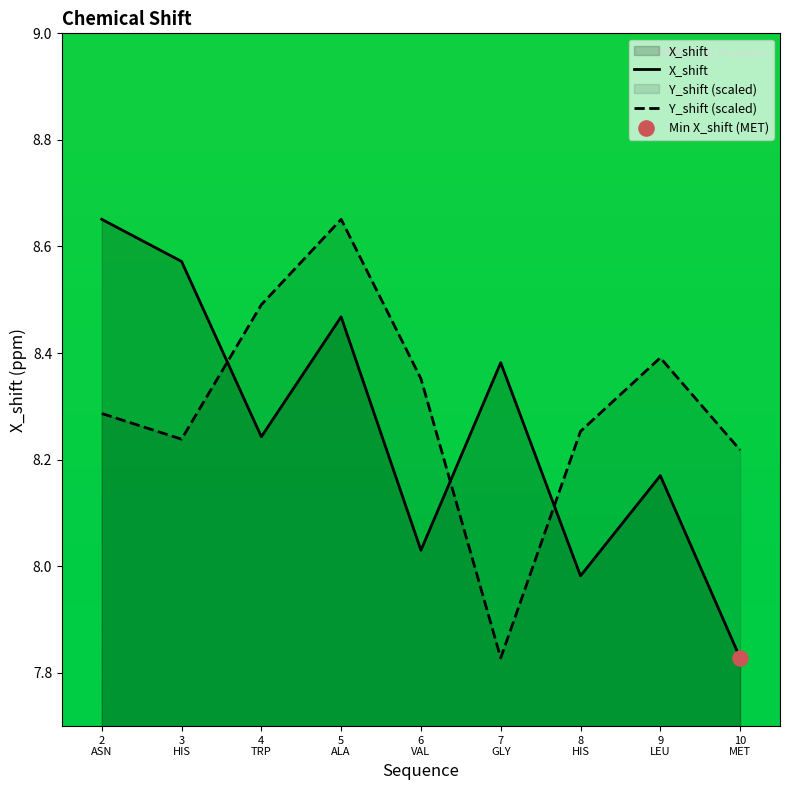

How many intersections are there between X_shift and Y_shift (scaled)?

3